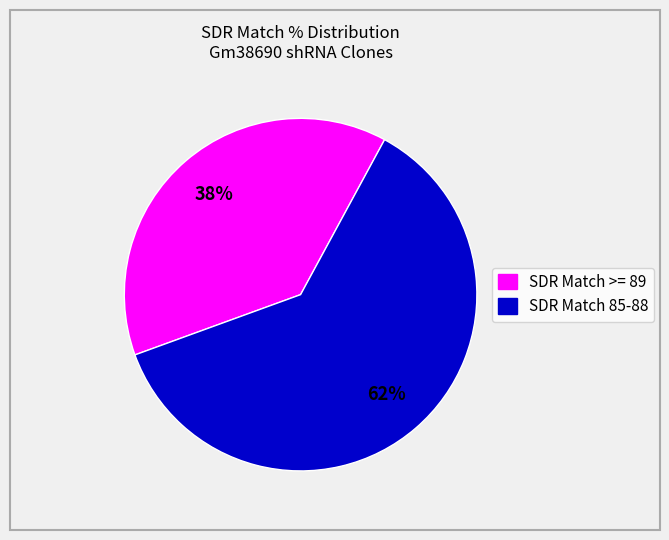

Is there any slice that represents more than half of the pie?

Yes